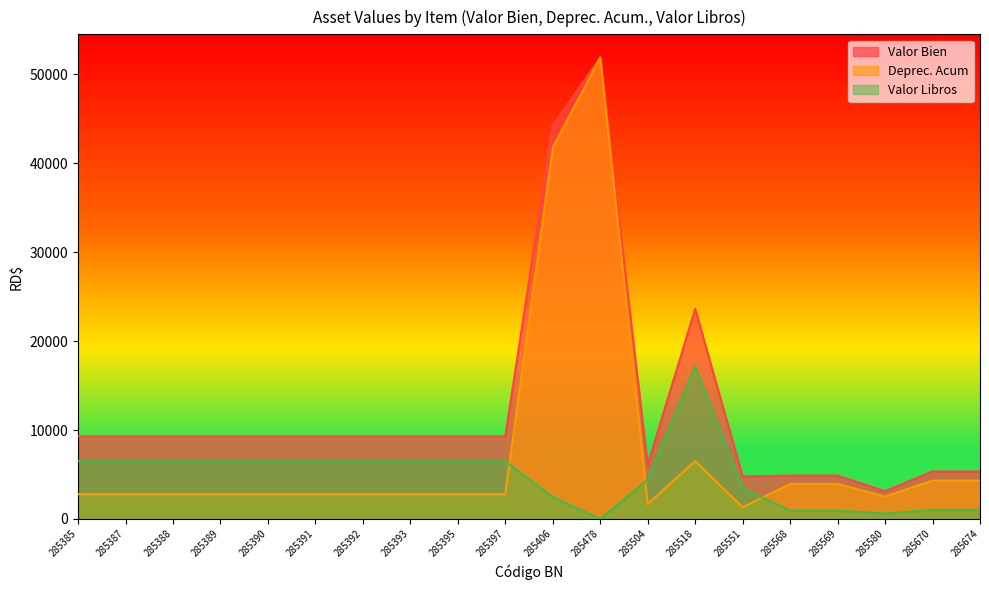

How many interior local valleys does the Valor Libros series have?

2